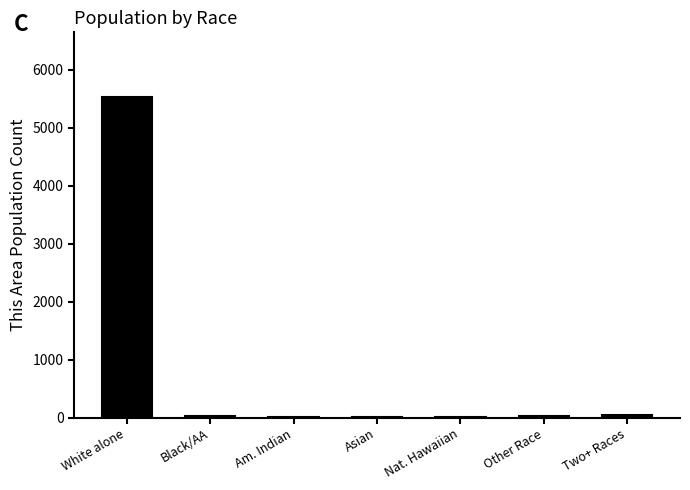

Between White alone and Asian, which is larger?

White alone